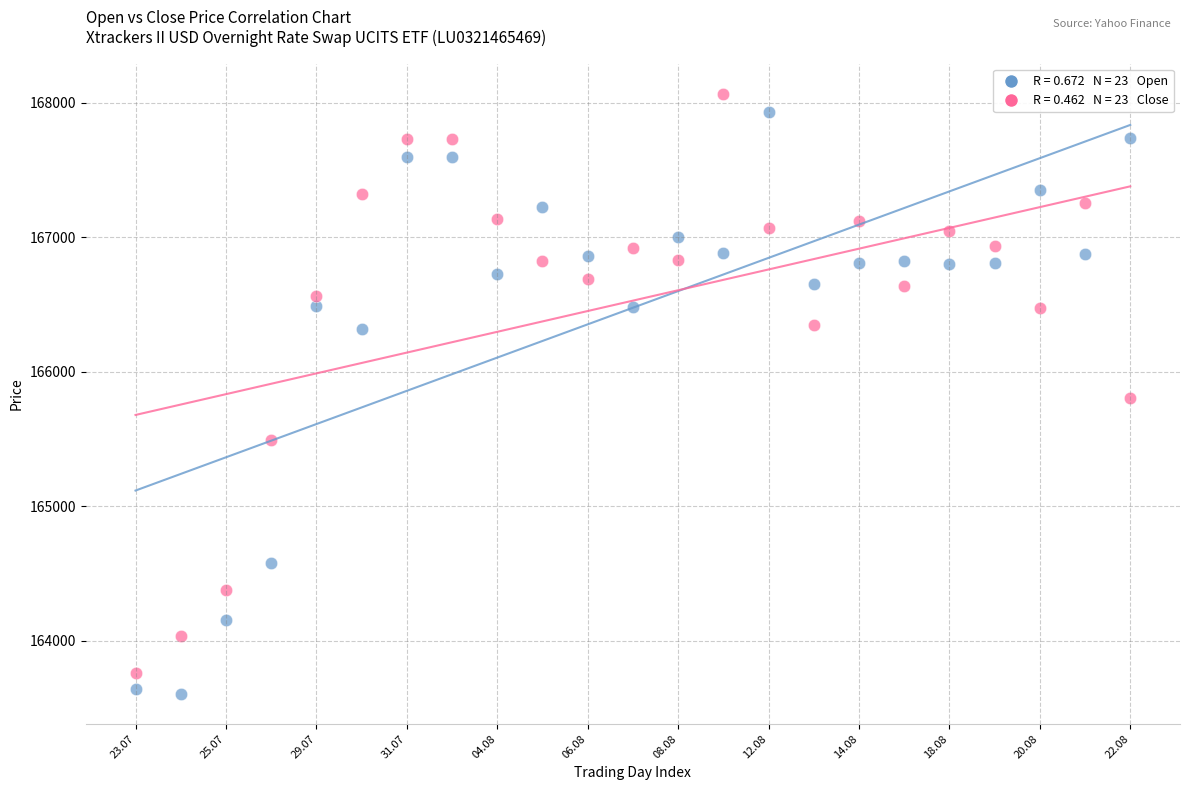

Across all data points, what is the range of Y values (max minus min)?

4465